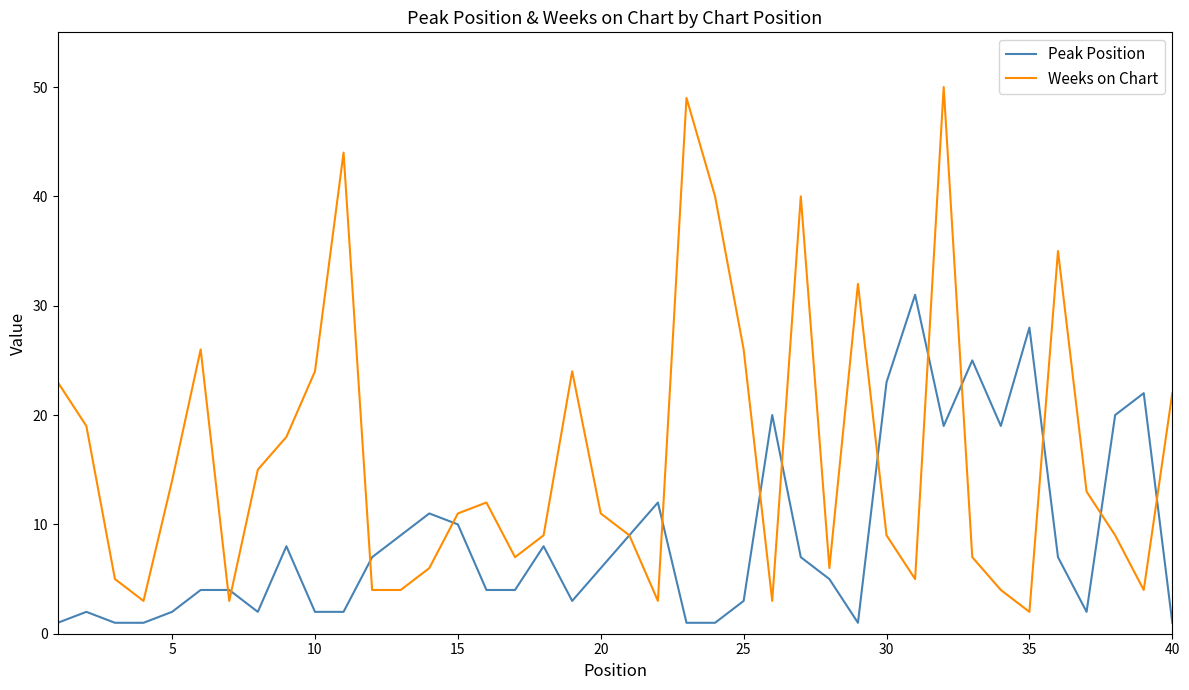

Which series has the largest total across all categories?

Weeks on Chart